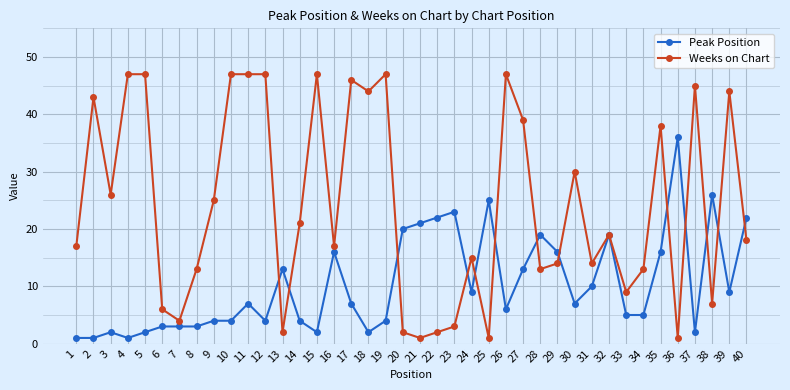

List the series in order of their peak value, highest first.

Weeks on Chart, Peak Position